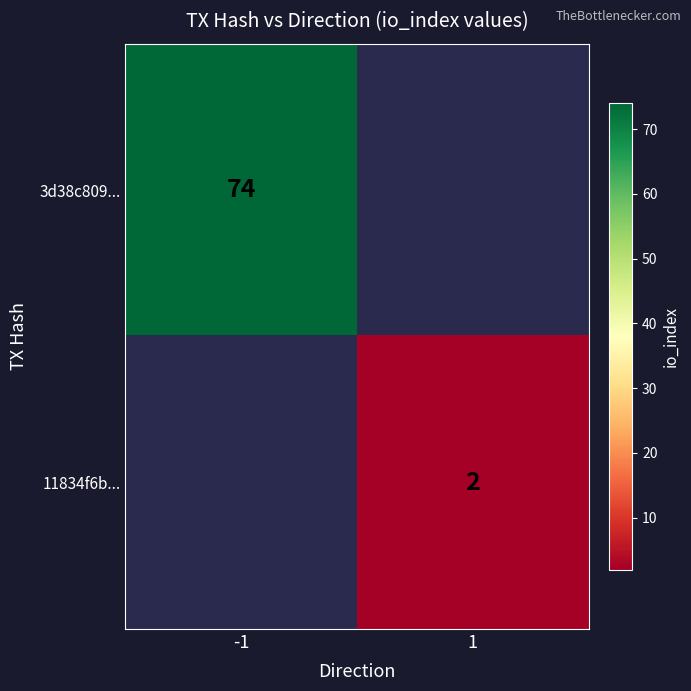

At how many categories does at least one series exceed 34?

1